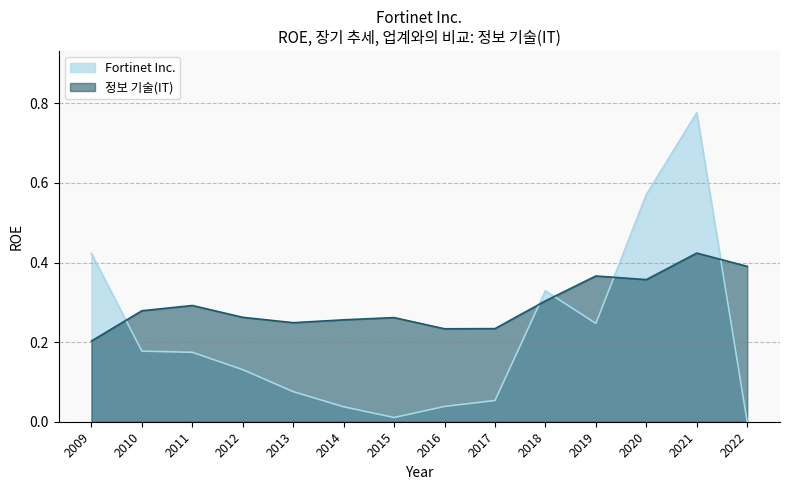

Where is Fortinet Inc. nearest to the value 0?

2022